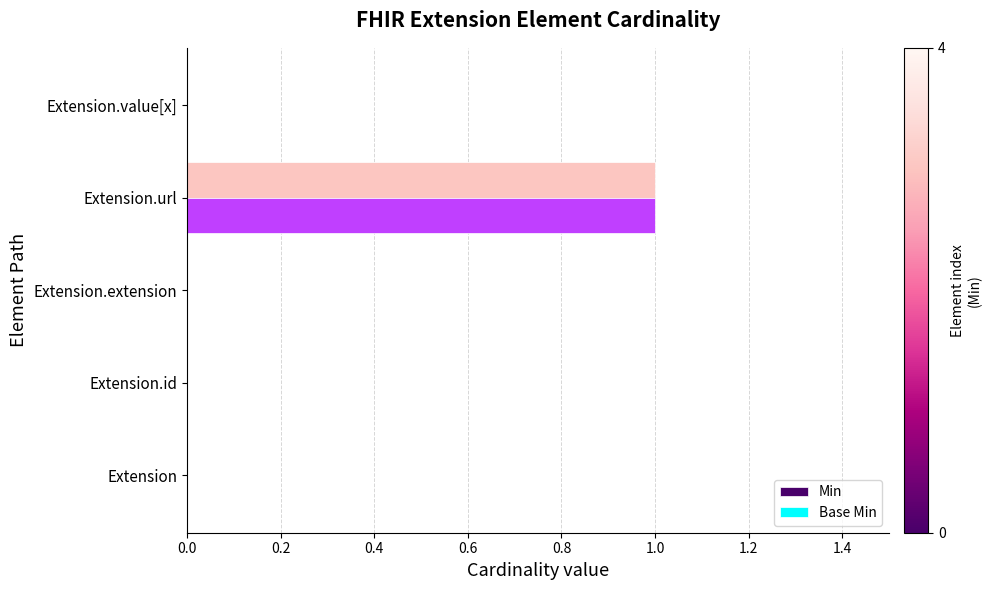

At which category is the sum across all series the highest?

Extension.url